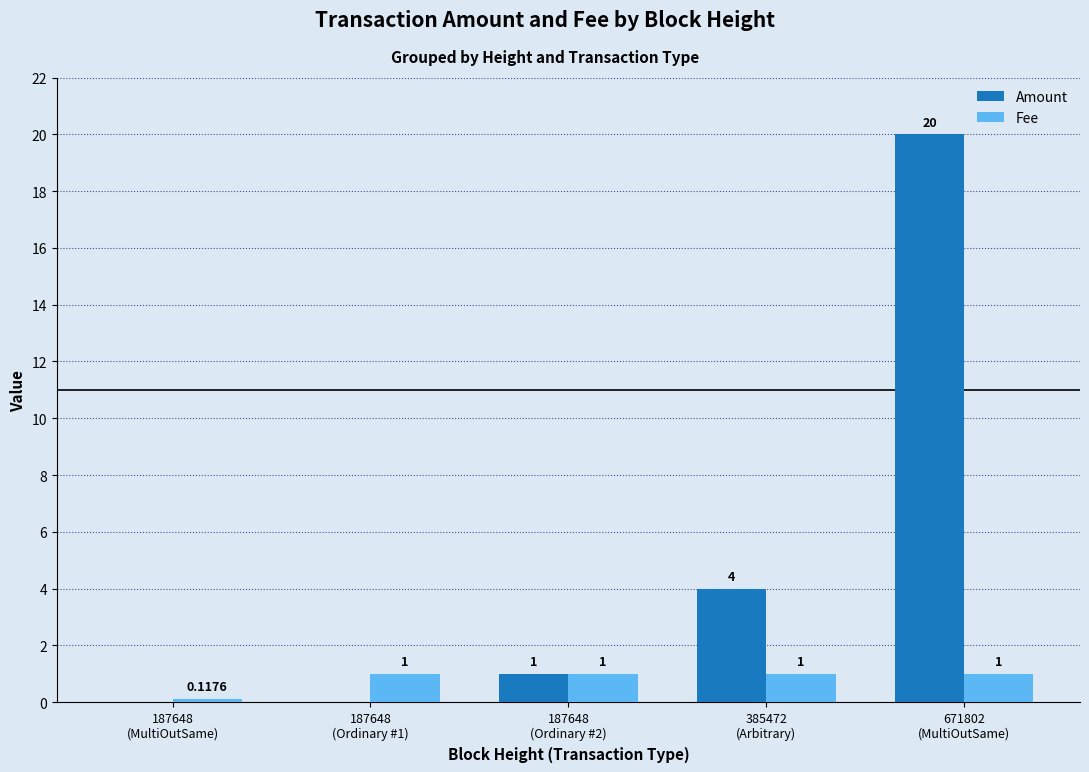

Which series has the largest total across all categories?

Amount